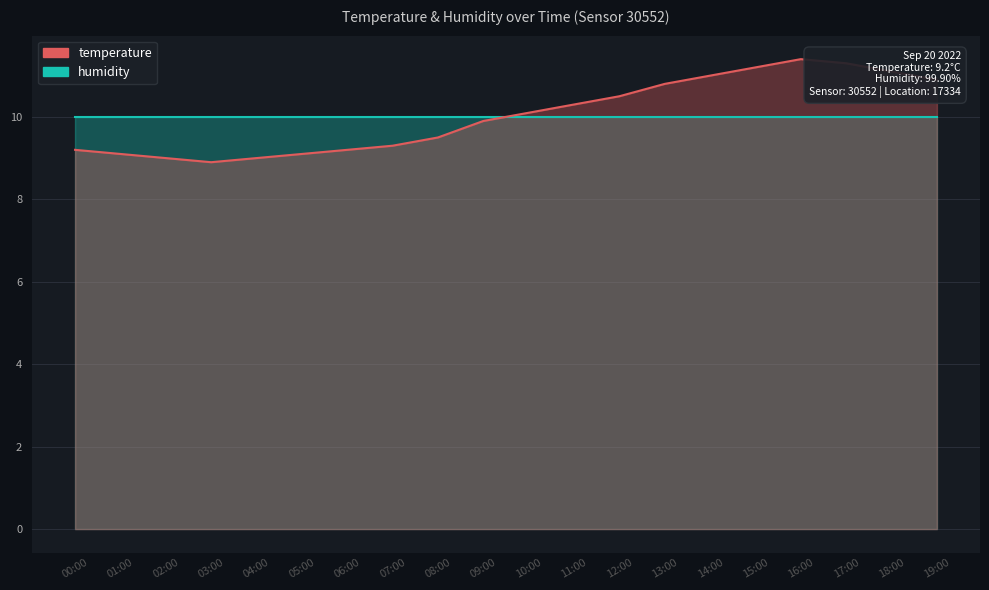

What value does the data have at 18:00?

11.1